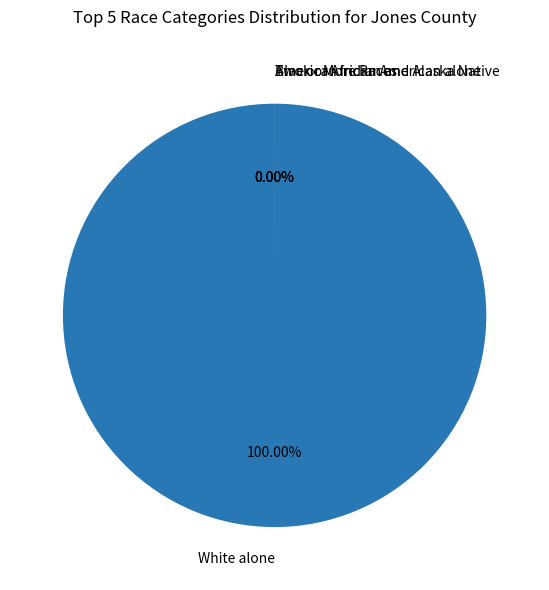

Do American Indian and Alaska Native and White alone together represent more than half of the pie?

Yes